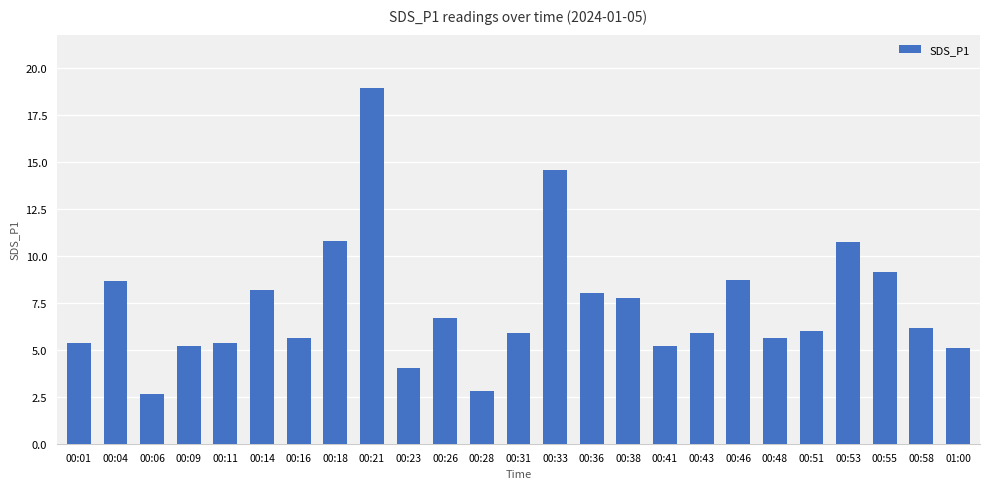

What is the change in value from 00:28 to 00:43?

+3.1